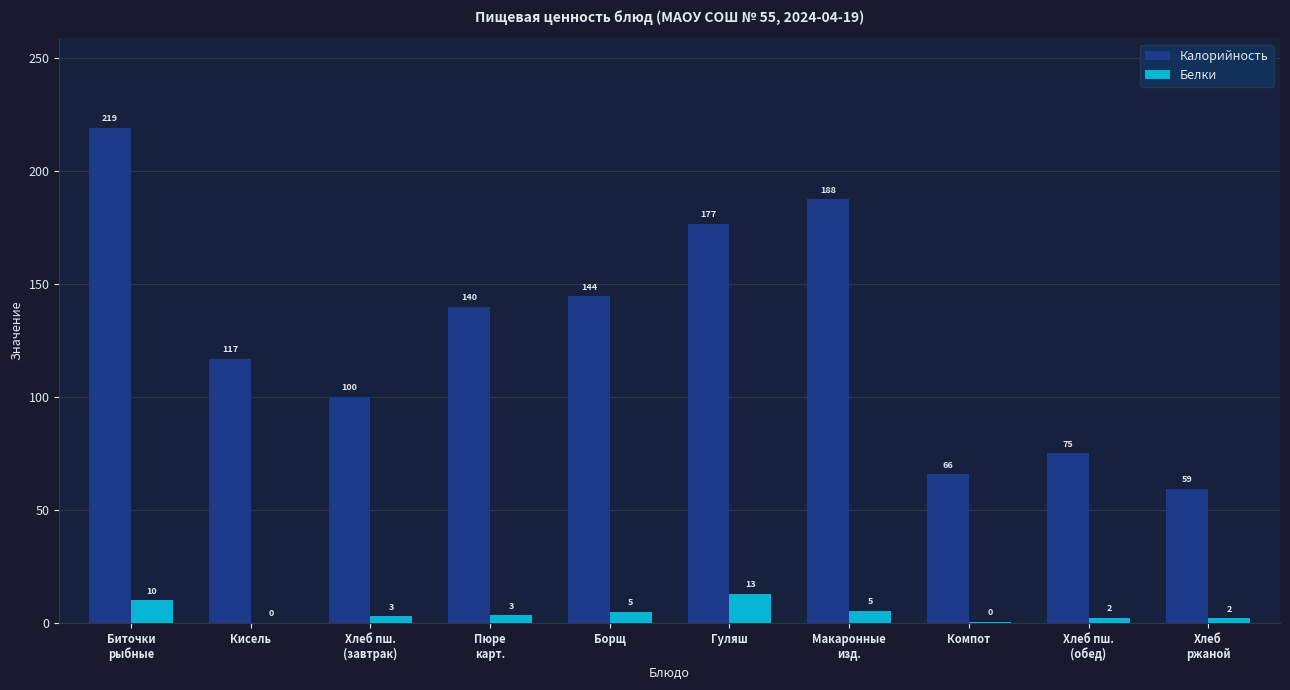

What are all the series names shown in the legend?

Калорийность, Белки